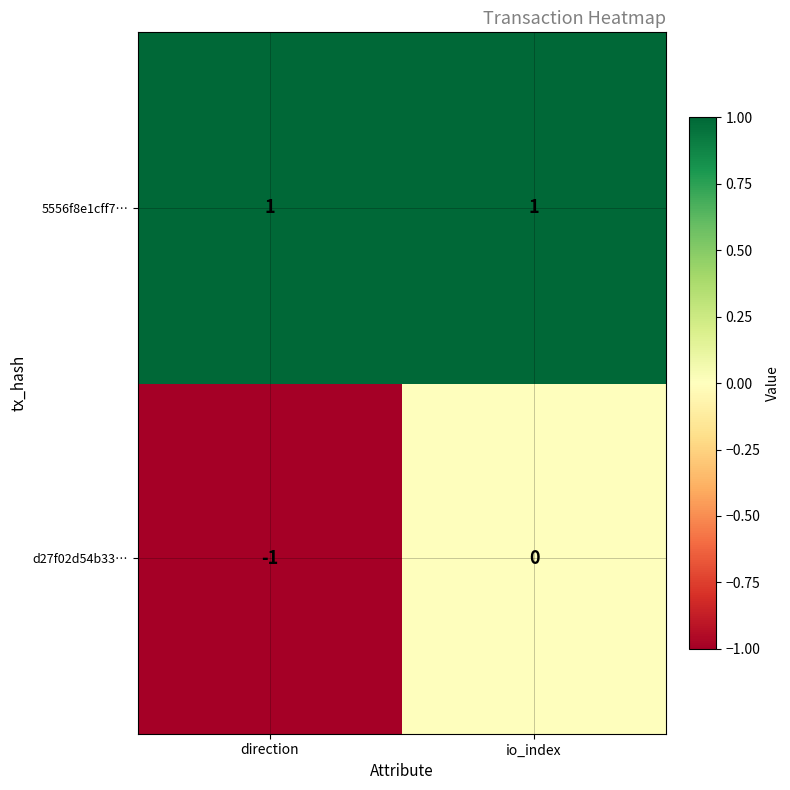

Which series has the largest total across all categories?

5556f8e1cff7…